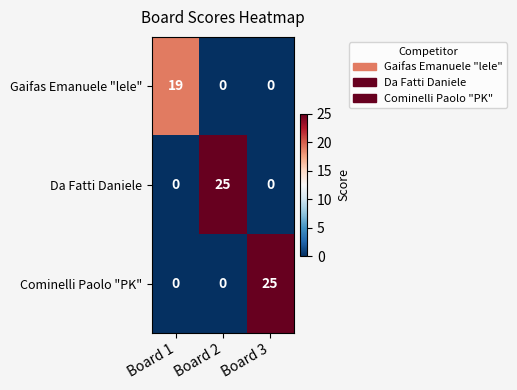

Reading left to right, extract all data points from this chart.

Gaifas Emanuele "lele": Board 1=19	Board 2=0	Board 3=0
Da Fatti Daniele: Board 1=0	Board 2=25	Board 3=0
Cominelli Paolo "PK": Board 1=0	Board 2=0	Board 3=25